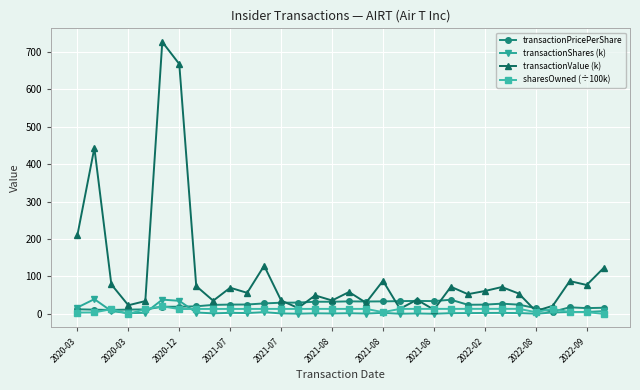

Which series has the largest range (max minus min)?

transactionValue (k)